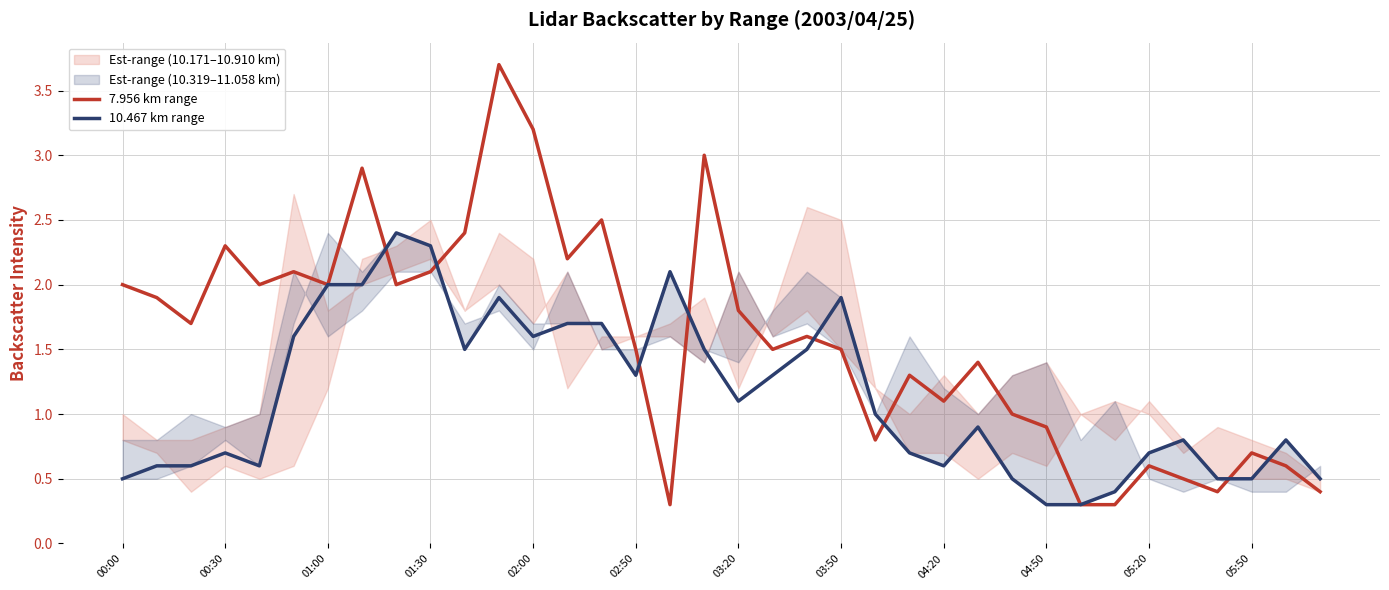

At how many categories does at least one series exceed 1?

25